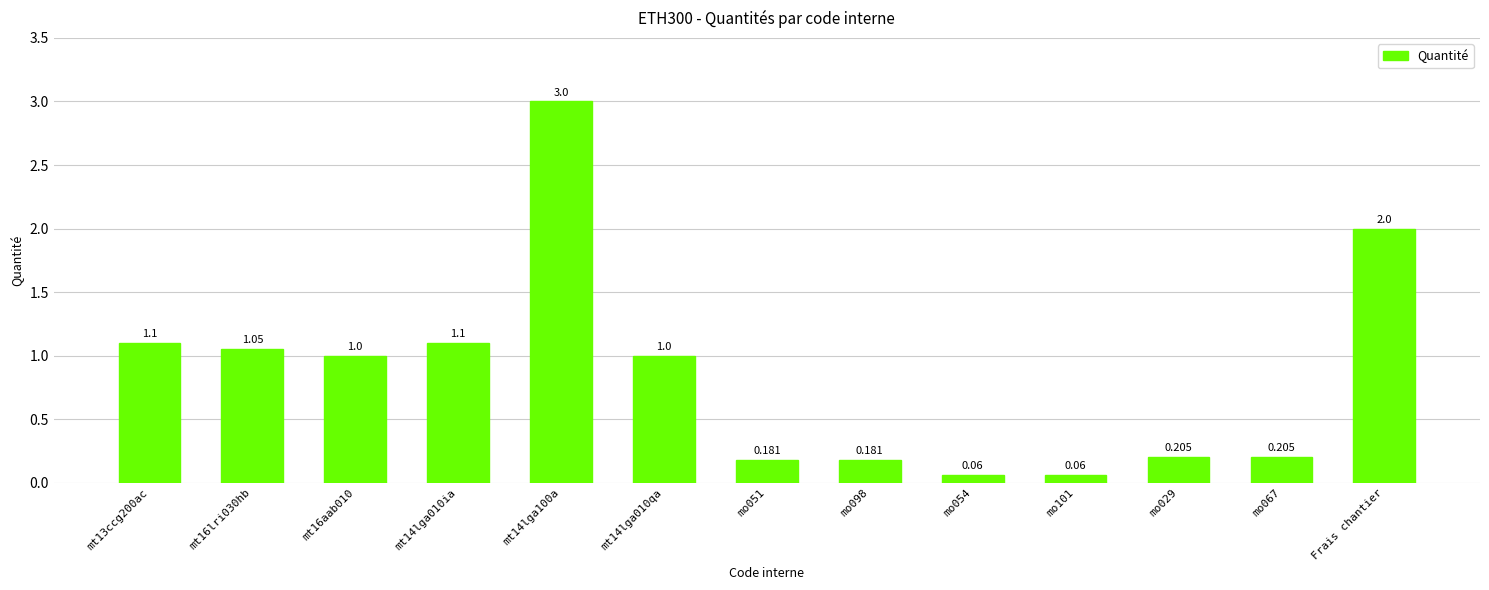

Between Frais chantier and mo067, which is larger?

Frais chantier